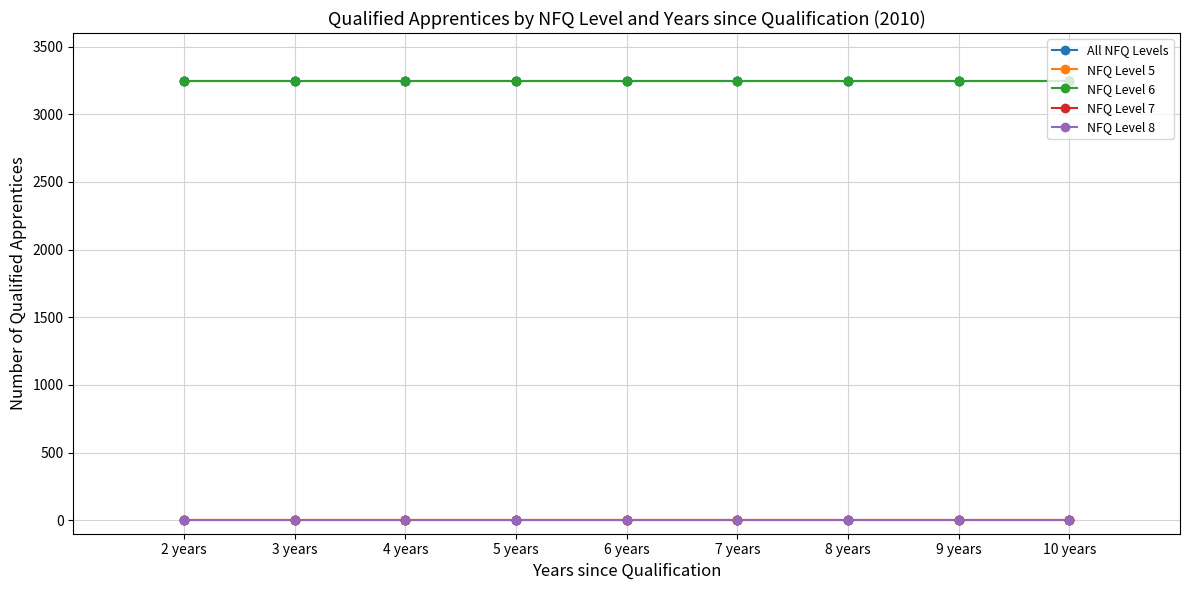

Does the chart have visible grid lines?

Yes